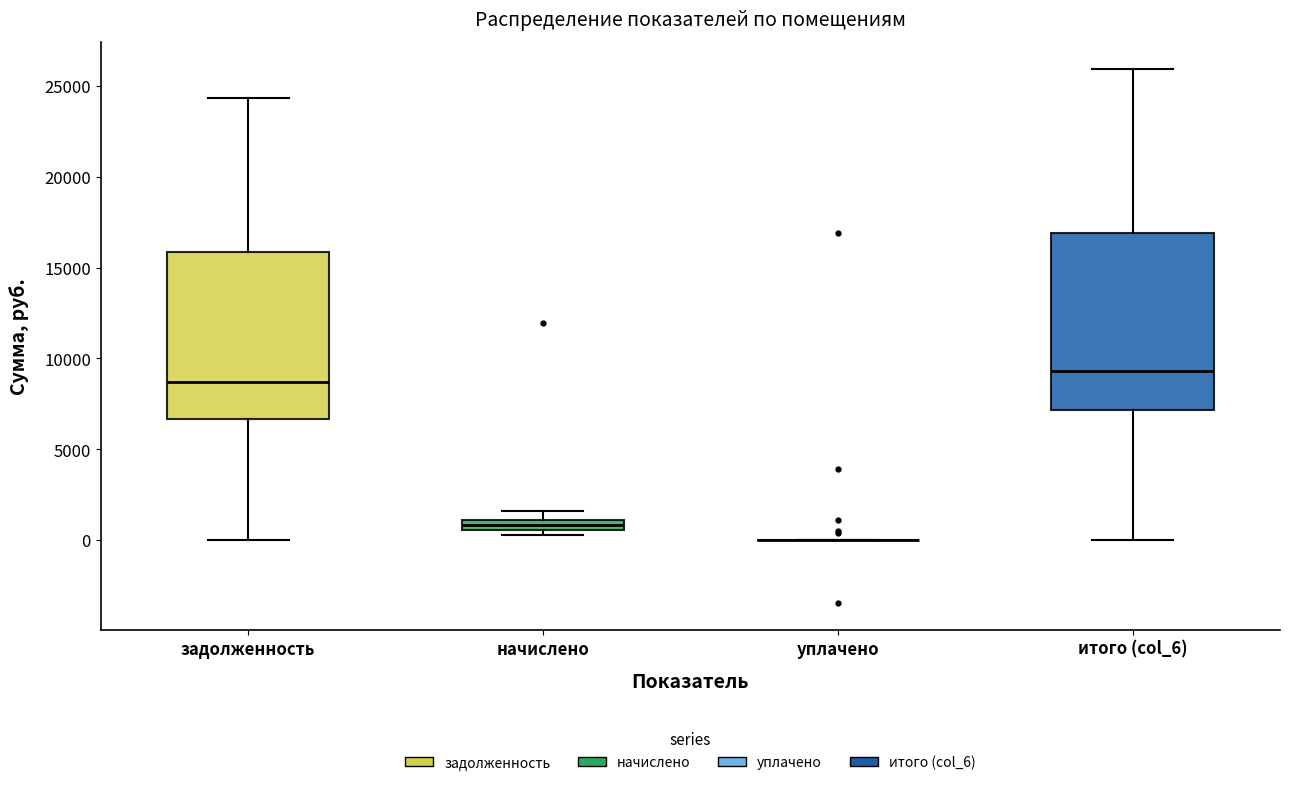

Comparing the boxes themselves (not the whiskers), which one is the tallest?

итого (col_6)